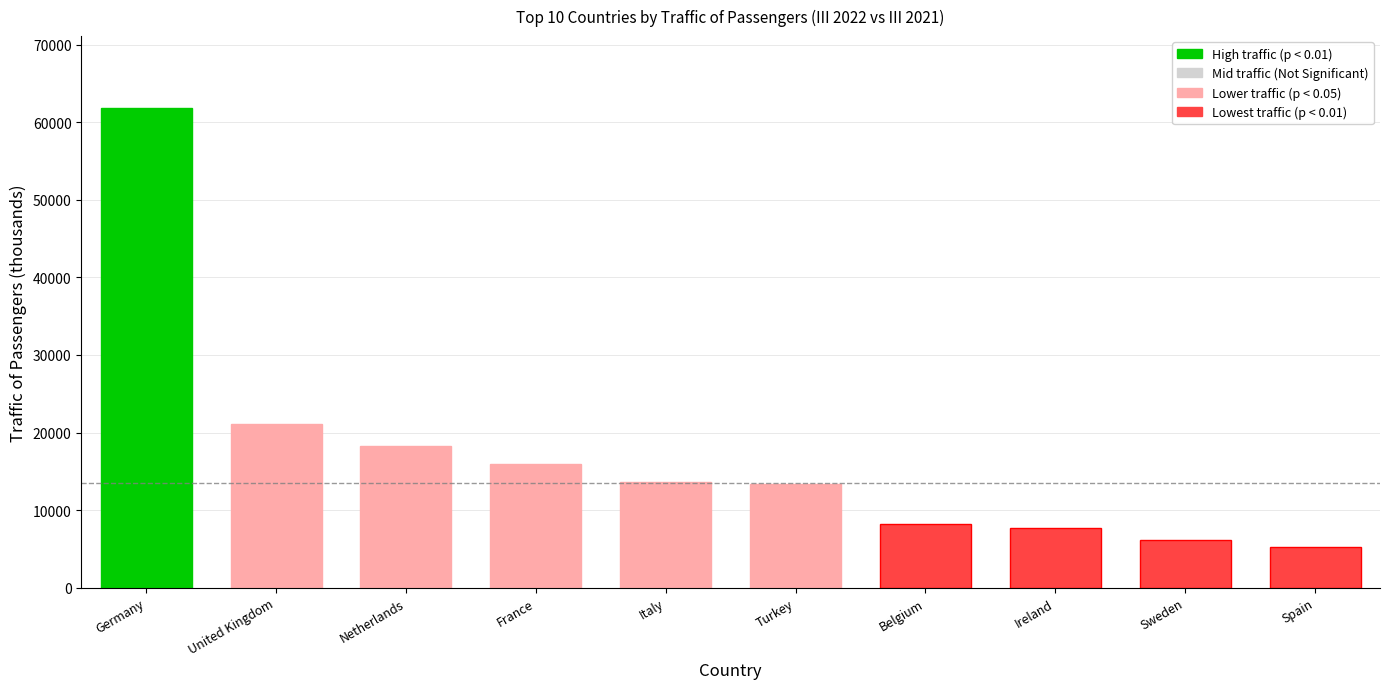

What is the label of the 2nd bar from the left?

United Kingdom